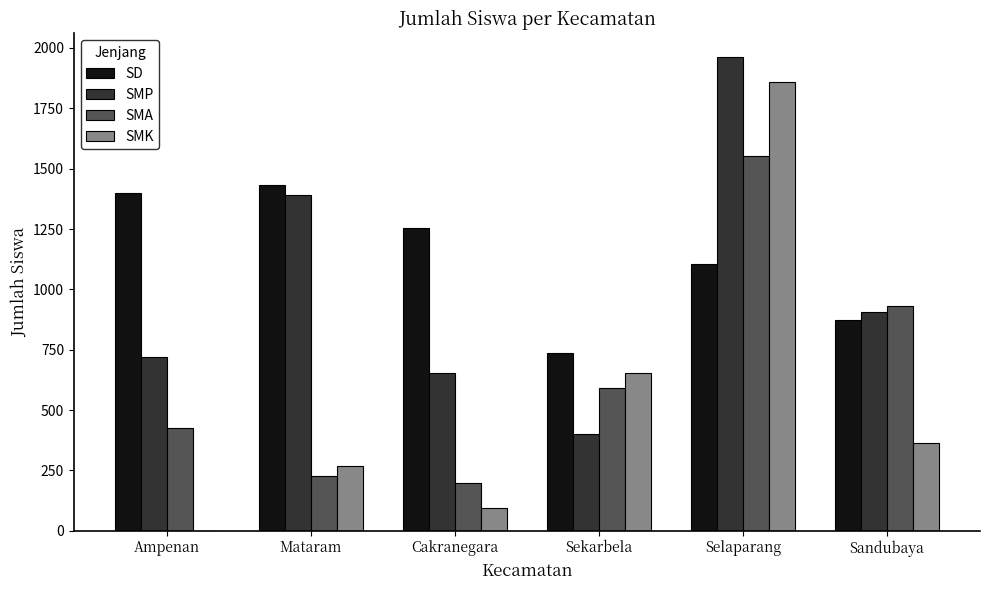

Which series has the largest total across all categories?

SD